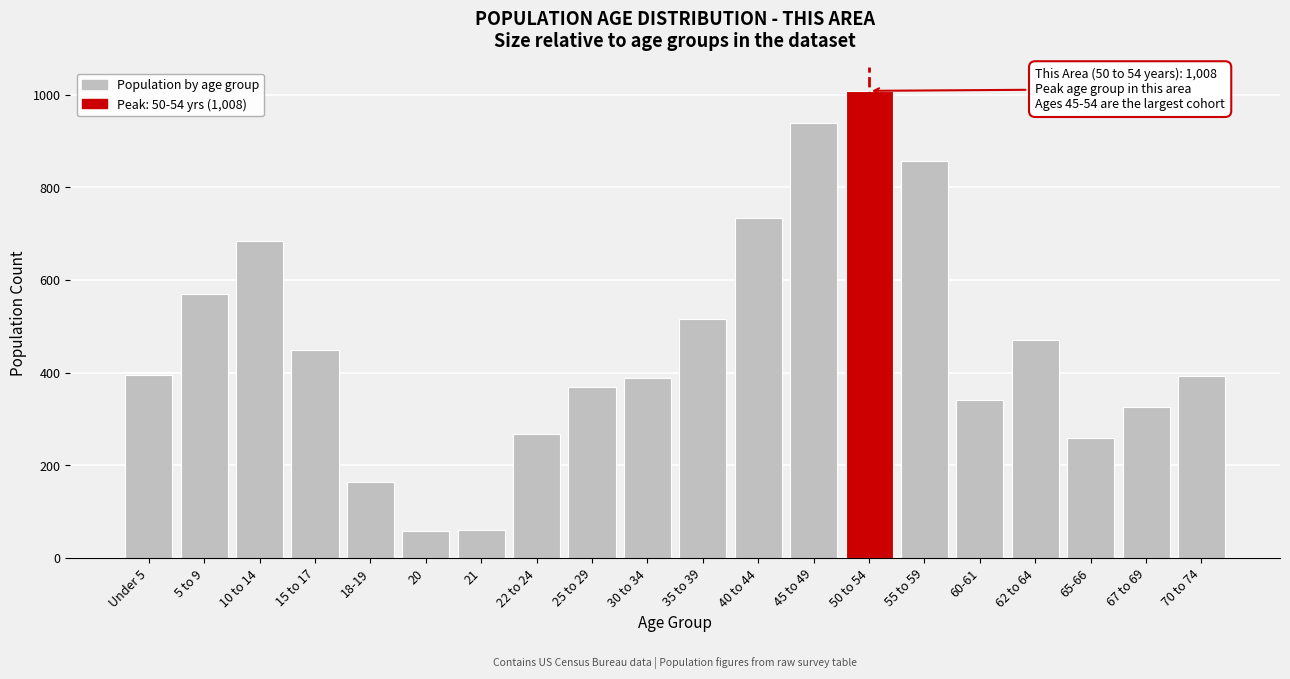

What is the value of the 20th bar from the left?

393